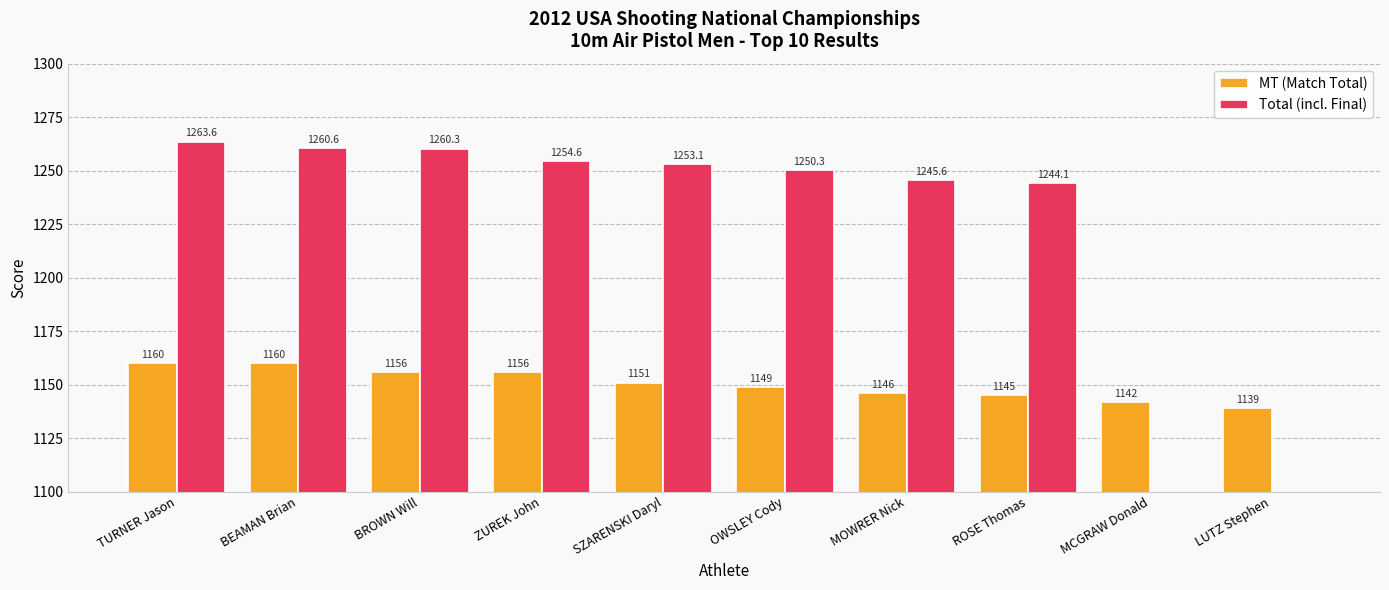

Are the bars horizontal?

No